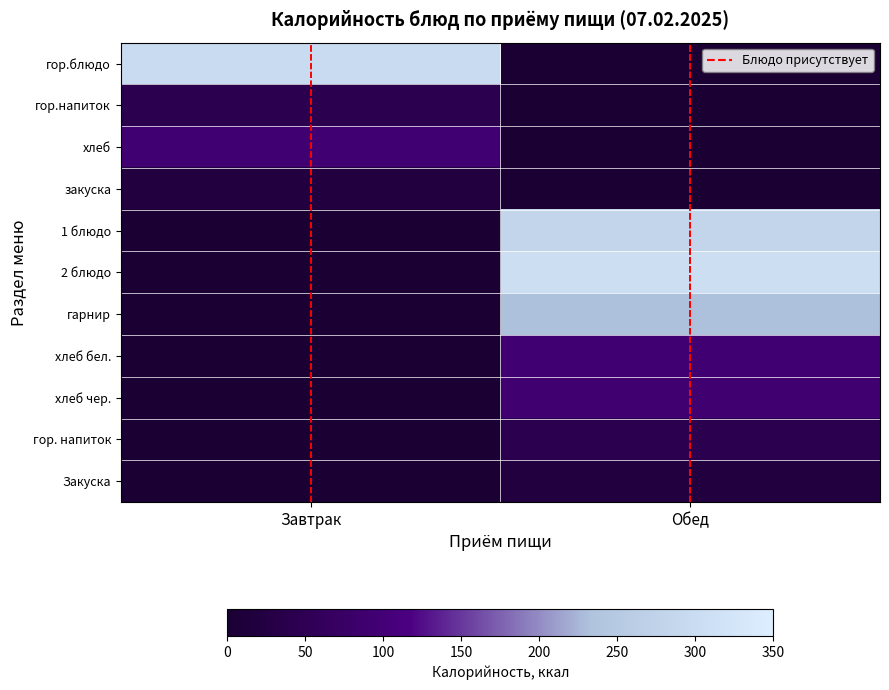

At which category is the sum across all series the highest?

Обед